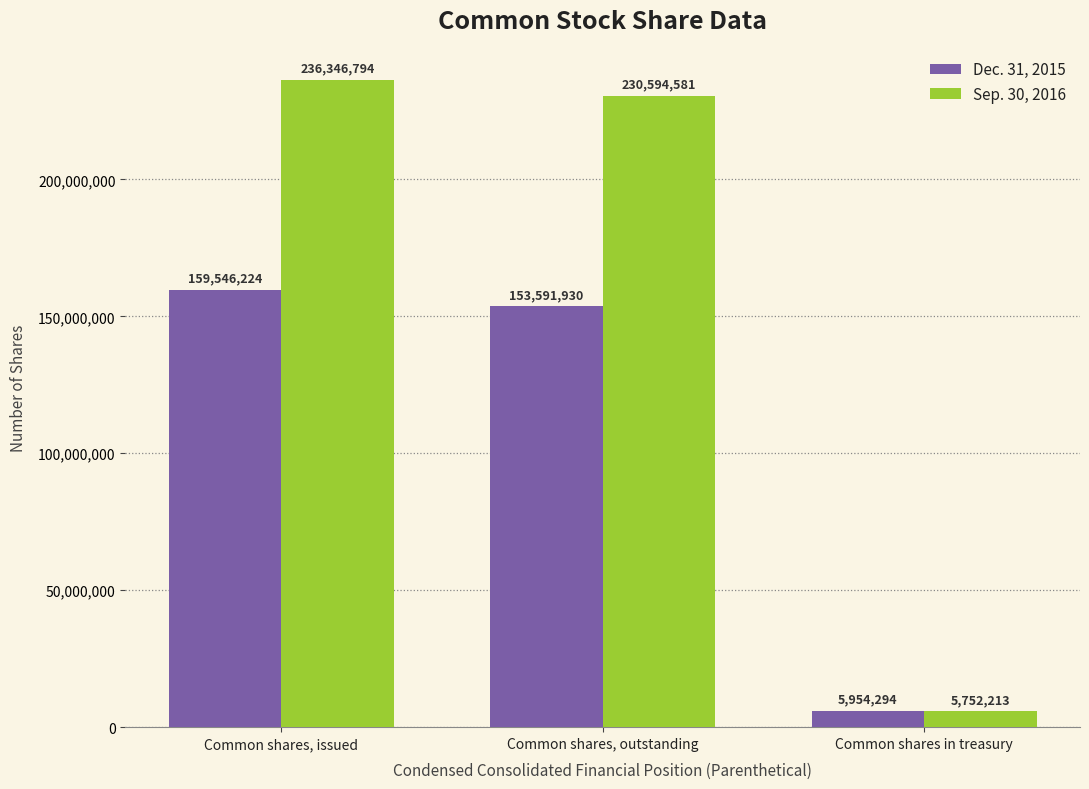

Which series has the largest total across all categories?

Sep. 30, 2016